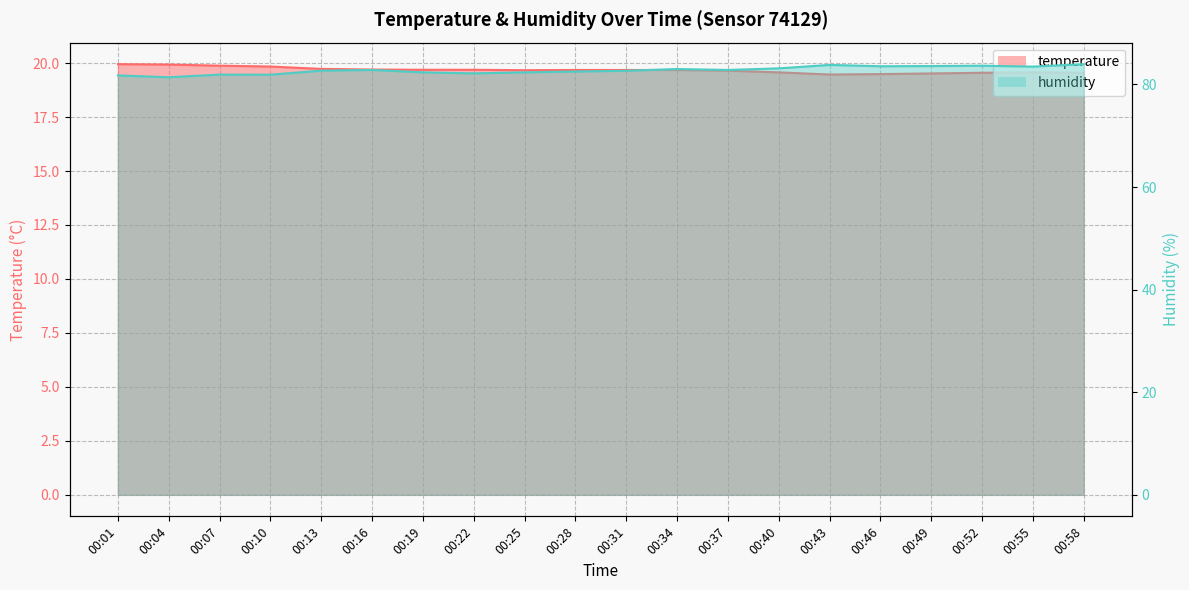

What is the sum of the humidity values at 00:49 and 00:34?

166.6